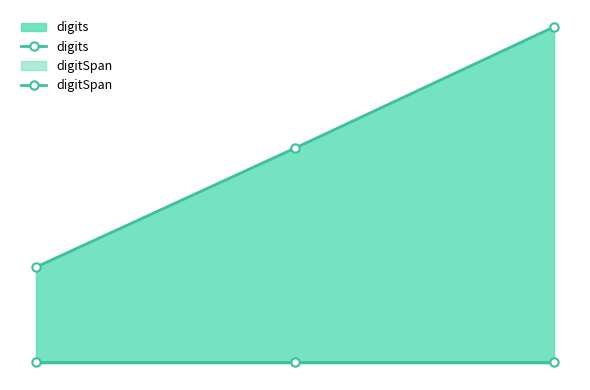

Is it true that digitSpan equals 1 at 2?

False